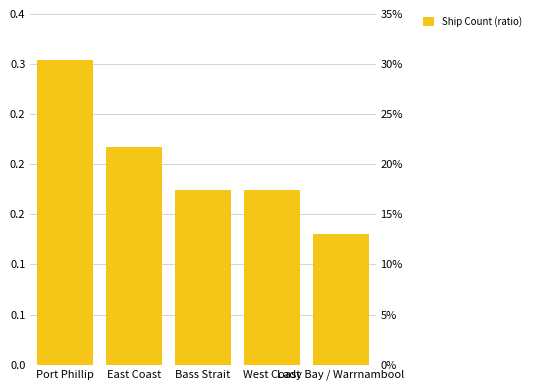

Rank the categories by value from lowest to highest.

Lady Bay / Warrnambool, Bass Strait, West Coast, East Coast, Port Phillip